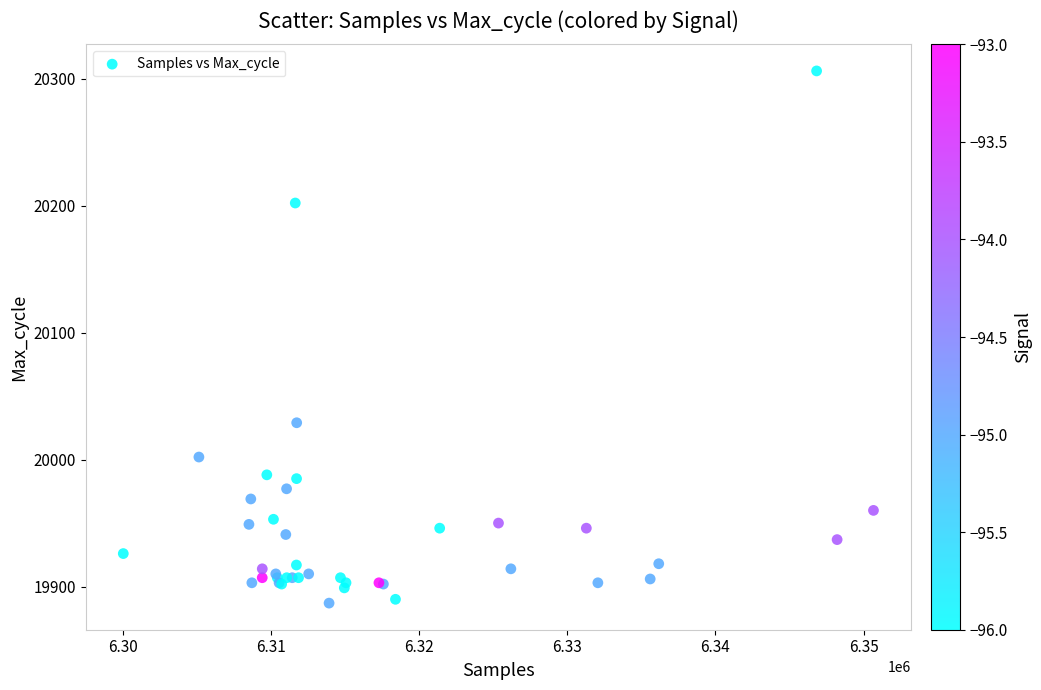

What Y value in the scatter plot is closest to 20096?

20029